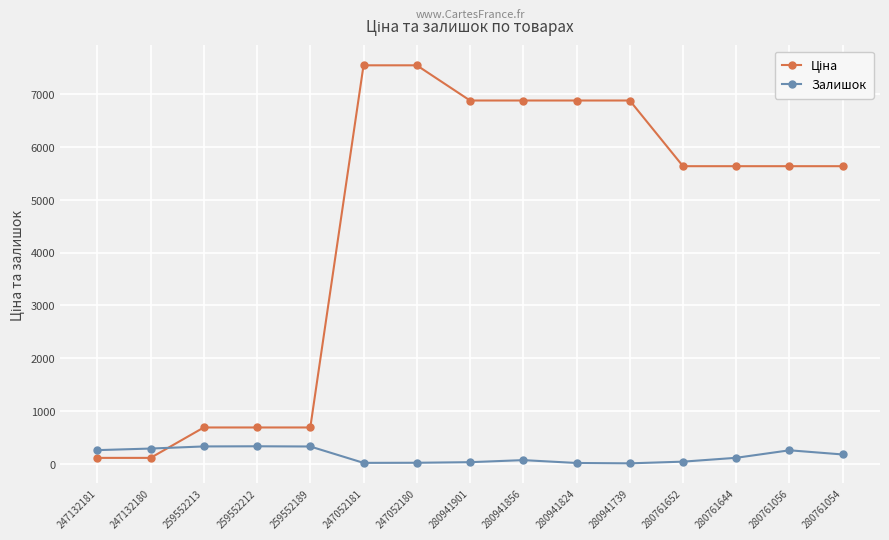

What is the difference between the second highest and second lowest values in the Залишок series?

313.0